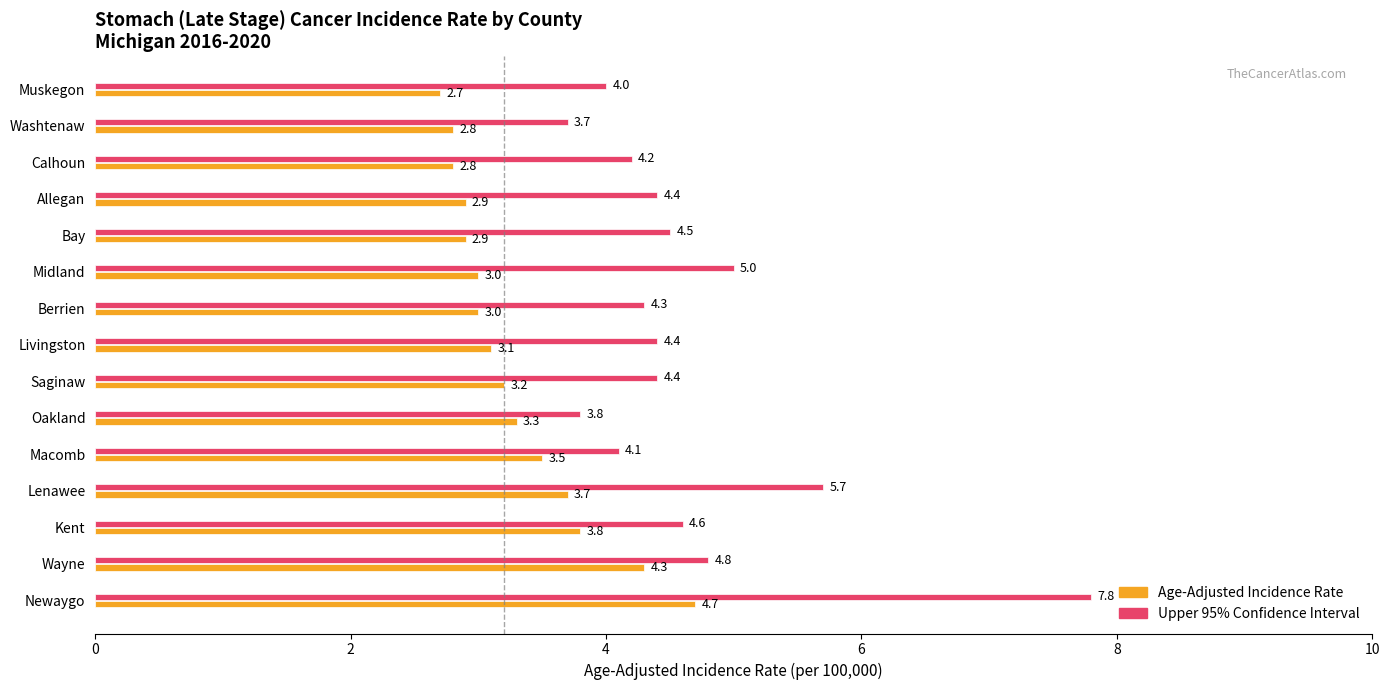

What value does the Age-Adjusted Incidence Rate series have at Lenawee?

3.7